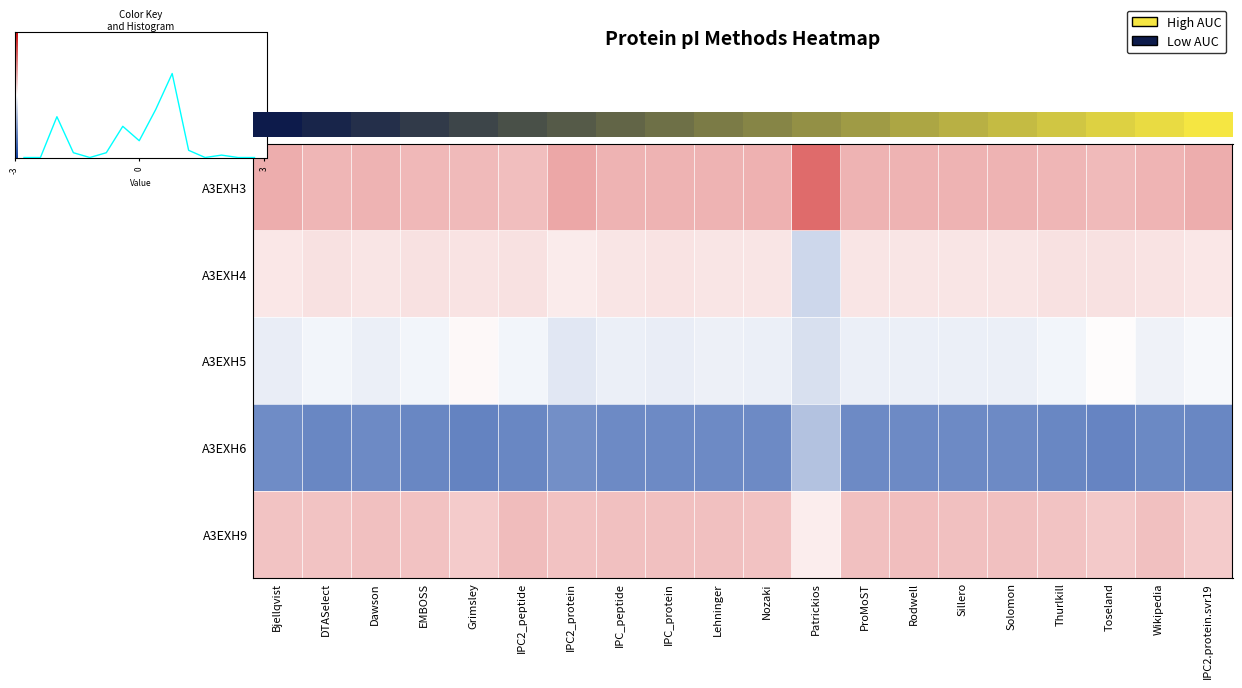

Where does the A3EXH5 series first go above 0?

Grimsley